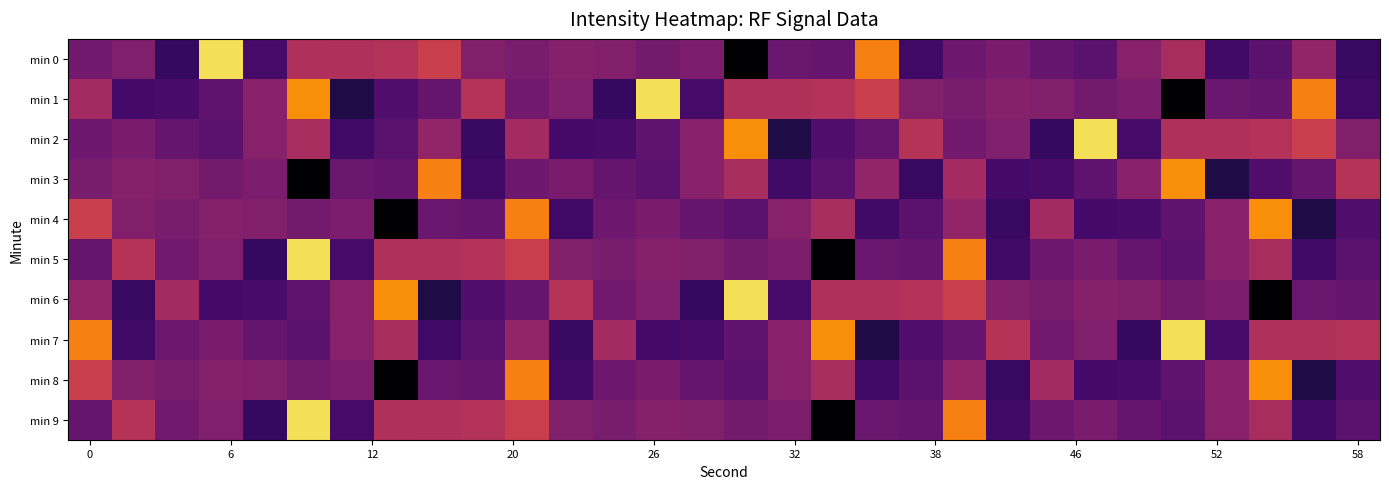

Reading left to right, transcribe all the data shown in this chart.

min 0: -127.5	-127.1	-129.1	-120.9	-128.7	-125.8	-125.8	-125.7	-125.1	-127.1	-127.3	-127.0	-127.1	-127.4	-127.2	-131.1	-127.8	-127.8	-123.1	-128.8	-127.6	-127.3	-127.8	-128.1	-126.9	-126.0	-128.8	-128.1	-126.6	-129.0
min 1: -126.2	-128.7	-128.6	-128.0	-126.9	-122.7	-129.7	-128.4	-127.8	-125.6	-127.5	-127.1	-129.1	-120.9	-128.7	-125.8	-125.8	-125.7	-125.1	-127.1	-127.3	-127.0	-127.1	-127.4	-127.2	-131.1	-127.8	-127.8	-123.1	-128.8
min 2: -127.6	-127.3	-127.8	-128.1	-126.9	-126.0	-128.8	-128.1	-126.6	-129.0	-126.2	-128.7	-128.6	-128.0	-126.9	-122.7	-129.7	-128.4	-127.8	-125.6	-127.5	-127.1	-129.1	-120.9	-128.7	-125.8	-125.8	-125.7	-125.1	-127.1
min 3: -127.3	-127.0	-127.1	-127.4	-127.2	-131.1	-127.8	-127.8	-123.1	-128.8	-127.6	-127.3	-127.8	-128.1	-126.9	-126.0	-128.8	-128.1	-126.6	-129.0	-126.2	-128.7	-128.6	-128.0	-126.9	-122.7	-129.7	-128.4	-127.8	-125.6
min 4: -125.1	-127.1	-127.3	-127.0	-127.1	-127.4	-127.2	-131.1	-127.8	-127.8	-123.1	-128.8	-127.6	-127.3	-127.8	-128.1	-126.9	-126.0	-128.8	-128.1	-126.6	-129.0	-126.2	-128.7	-128.6	-128.0	-126.9	-122.7	-129.7	-128.4
min 5: -127.8	-125.6	-127.5	-127.1	-129.1	-120.9	-128.7	-125.8	-125.8	-125.7	-125.1	-127.1	-127.3	-127.0	-127.1	-127.4	-127.2	-131.1	-127.8	-127.8	-123.1	-128.8	-127.6	-127.3	-127.8	-128.1	-126.9	-126.0	-128.8	-128.1
min 6: -126.6	-129.0	-126.2	-128.7	-128.6	-128.0	-126.9	-122.7	-129.7	-128.4	-127.8	-125.6	-127.5	-127.1	-129.1	-120.9	-128.7	-125.8	-125.8	-125.7	-125.1	-127.1	-127.3	-127.0	-127.1	-127.4	-127.2	-131.1	-127.8	-127.8
min 7: -123.1	-128.8	-127.6	-127.3	-127.8	-128.1	-126.9	-126.0	-128.8	-128.1	-126.6	-129.0	-126.2	-128.7	-128.6	-128.0	-126.9	-122.7	-129.7	-128.4	-127.8	-125.6	-127.5	-127.1	-129.1	-120.9	-128.7	-125.8	-125.8	-125.7
min 8: -125.1	-127.1	-127.3	-127.0	-127.1	-127.4	-127.2	-131.1	-127.8	-127.8	-123.1	-128.8	-127.6	-127.3	-127.8	-128.1	-126.9	-126.0	-128.8	-128.1	-126.6	-129.0	-126.2	-128.7	-128.6	-128.0	-126.9	-122.7	-129.7	-128.4
min 9: -127.8	-125.6	-127.5	-127.1	-129.1	-120.9	-128.7	-125.8	-125.8	-125.7	-125.1	-127.1	-127.3	-127.0	-127.1	-127.4	-127.2	-131.1	-127.8	-127.8	-123.1	-128.8	-127.6	-127.3	-127.8	-128.1	-126.9	-126.0	-128.8	-128.1